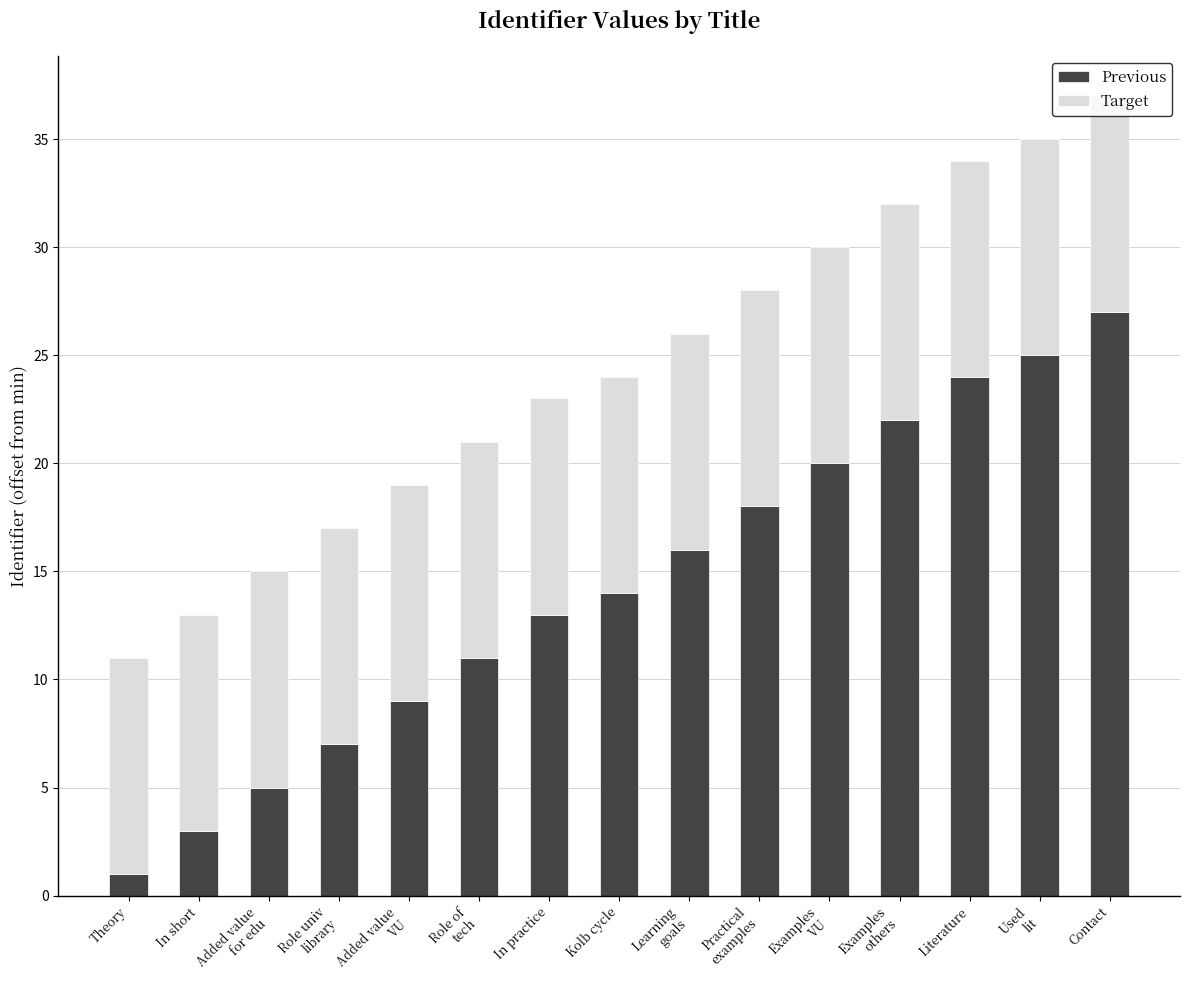

What is the difference between the maximum and minimum values in the Previous series?

26